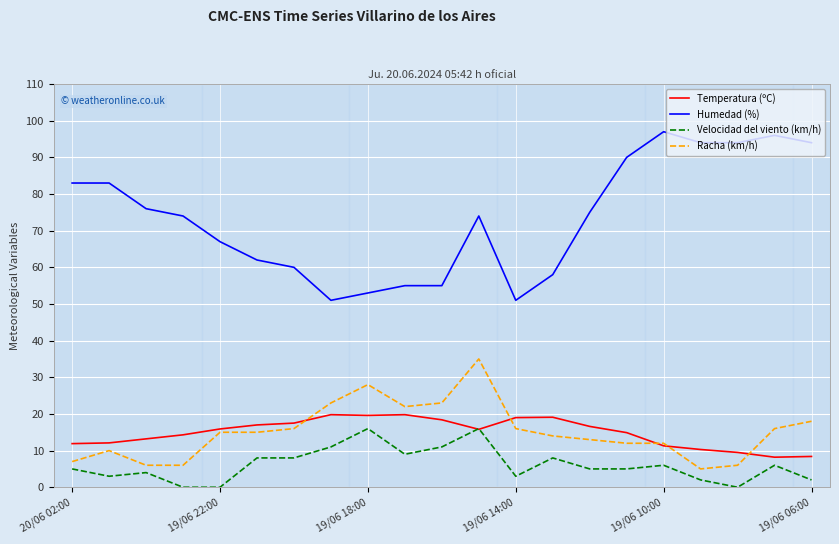

Which series has the largest total across all categories?

Humedad (%)